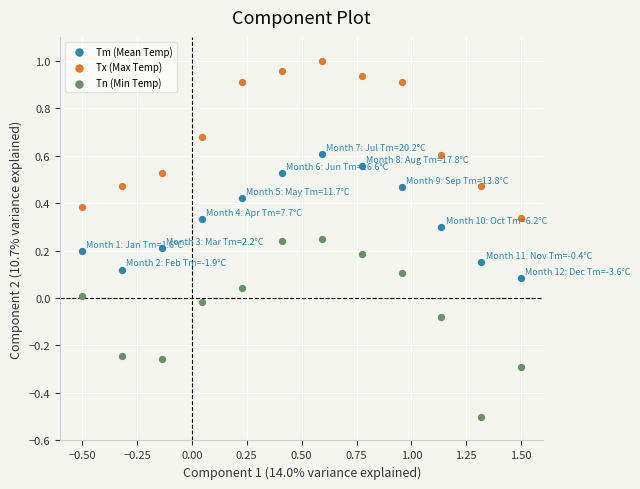

What are all the series names shown in the legend?

Tm (Mean Temp), Tx (Max Temp), Tn (Min Temp)